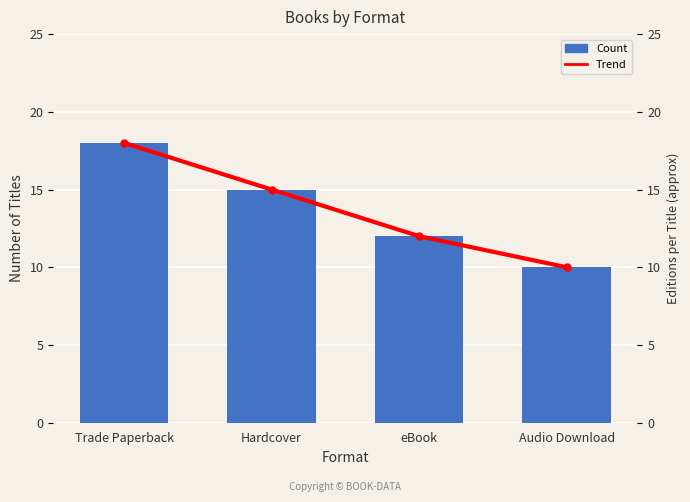

Reading right to left, transcribe all the data shown in this chart.

Trend: Audio Download=10	eBook=12	Hardcover=15	Trade Paperback=18
Count: Audio Download=10	eBook=12	Hardcover=15	Trade Paperback=18